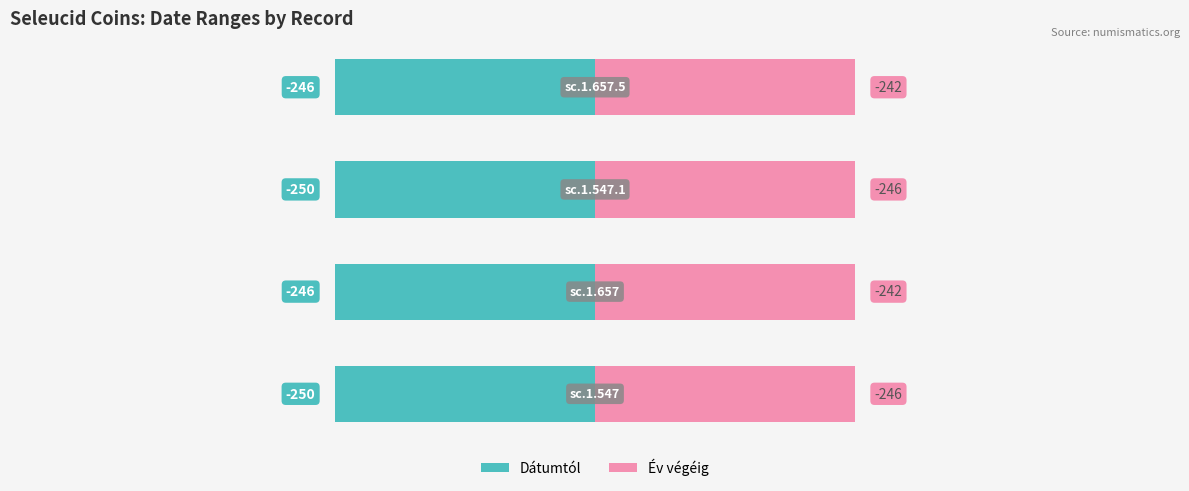

At which label is Dátumtól closest to -248?

sc.1.547